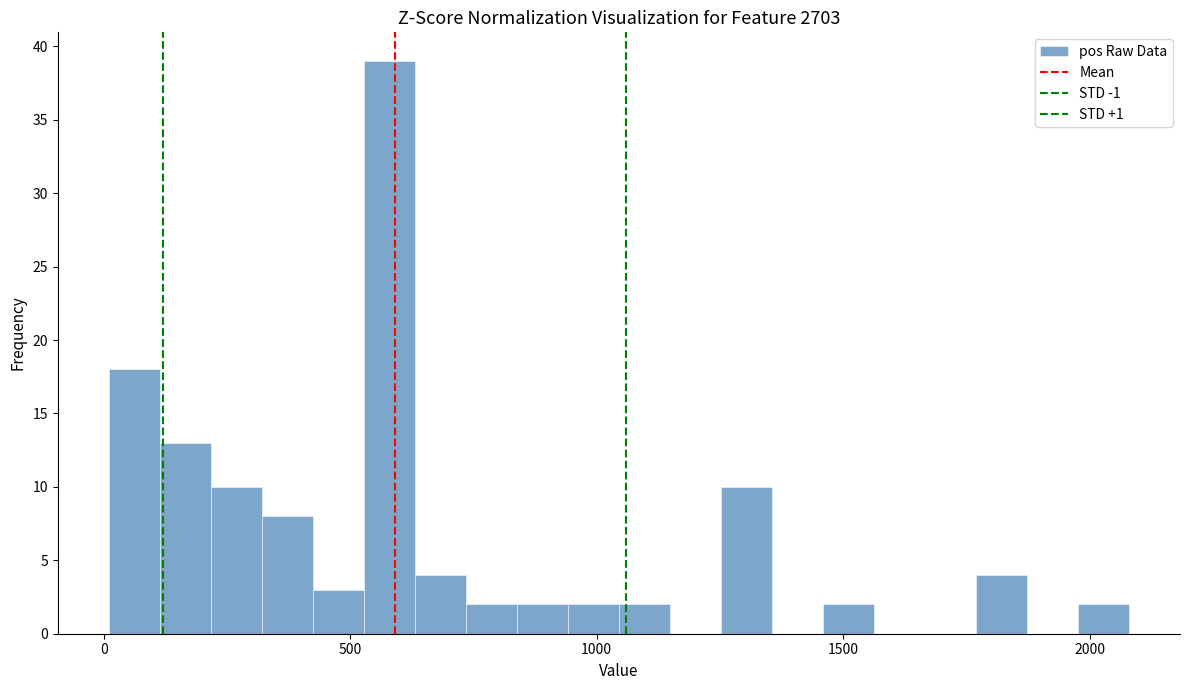

Read against the x-axis, roughly where is the centre of the tallest bar?

600